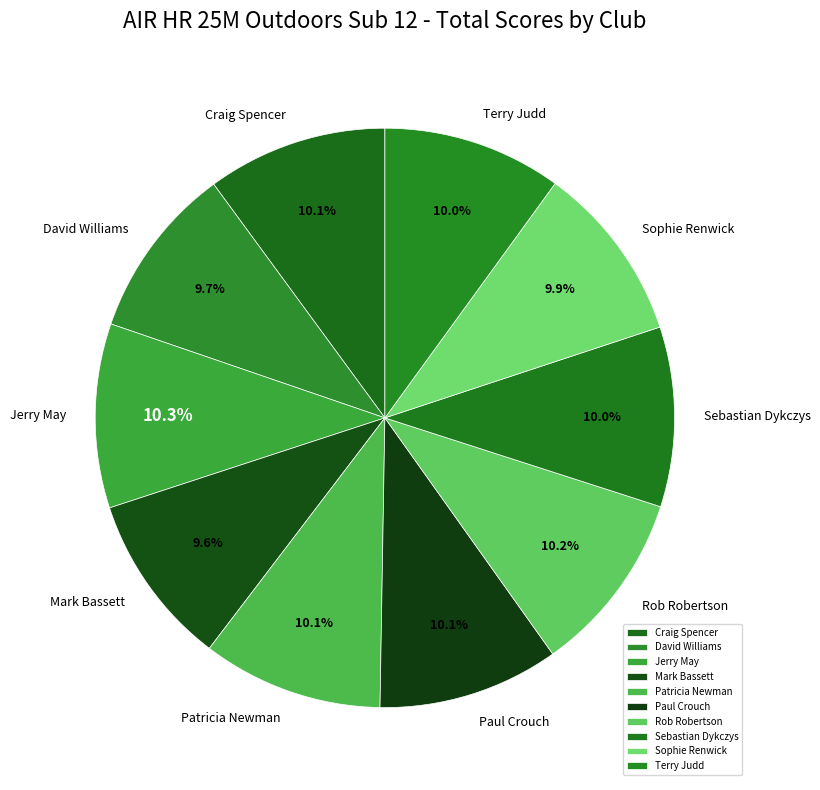

True or false: Jerry May accounts for 10% of the total.

True